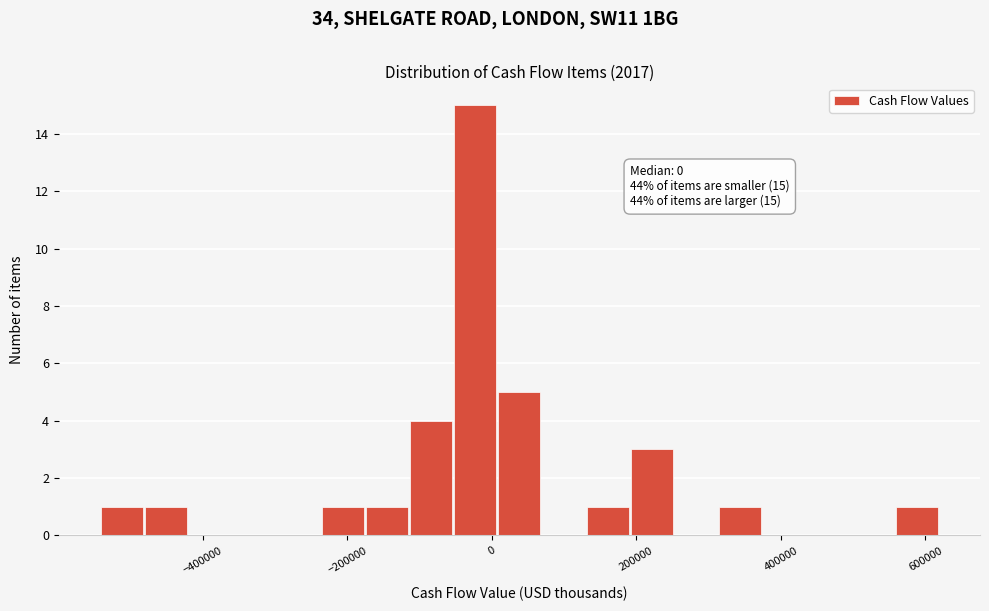

Read against the x-axis, roughly where is the centre of the tallest bar?

-20000